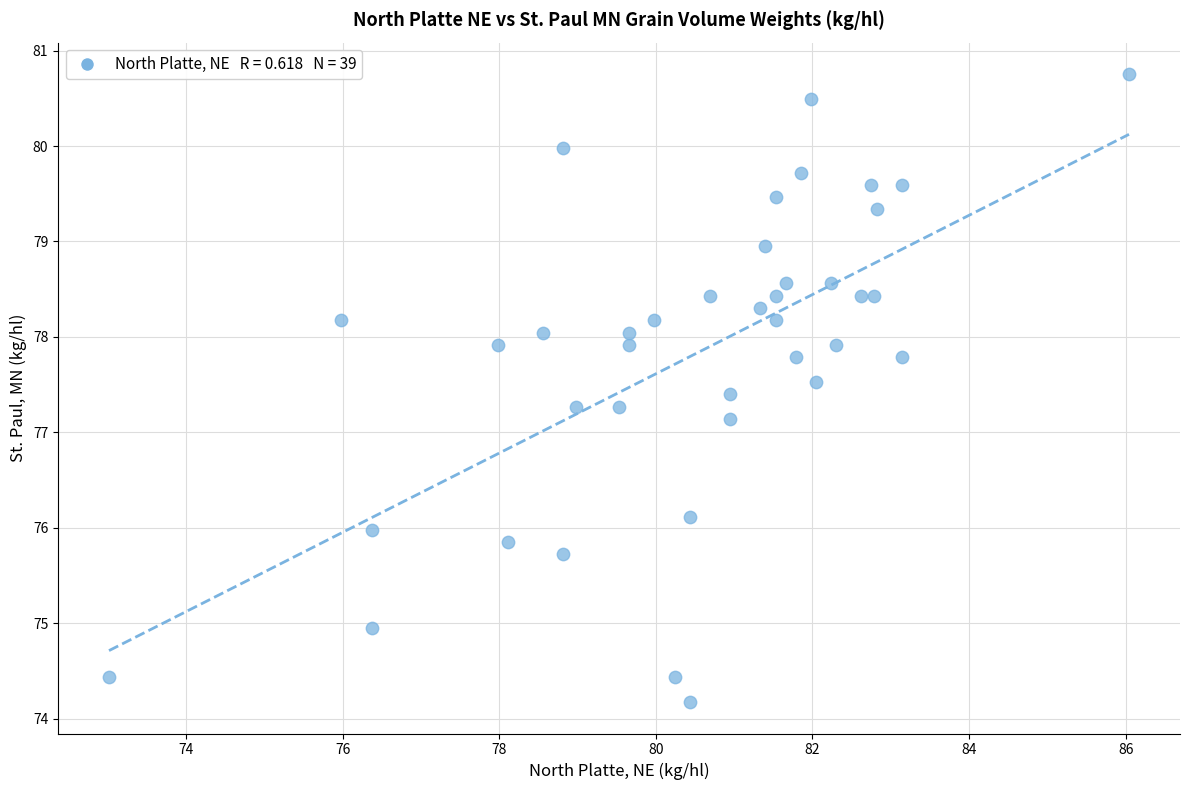

What Y value in the scatter plot is closest to 77?

77.1